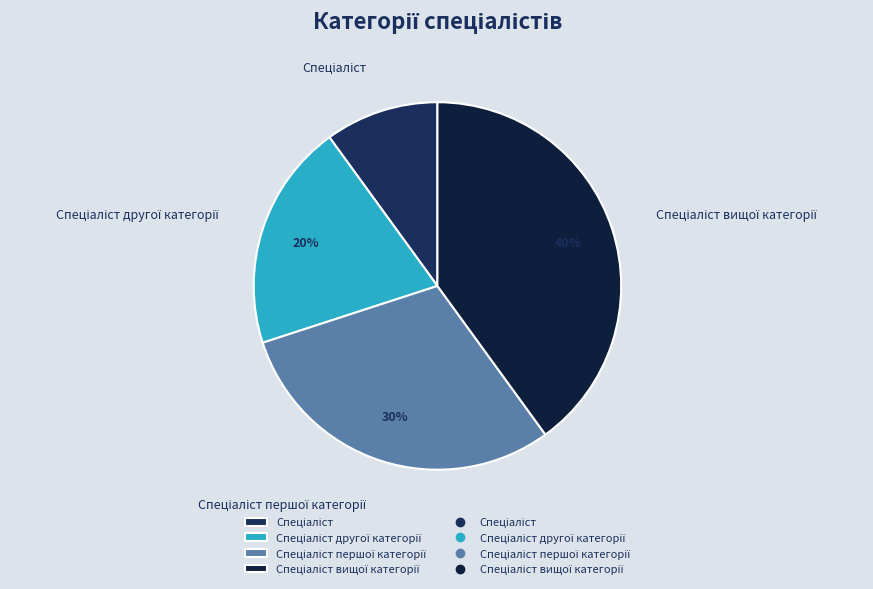

To the nearest percent, what is the difference between the largest and smallest slice percentages?

30%